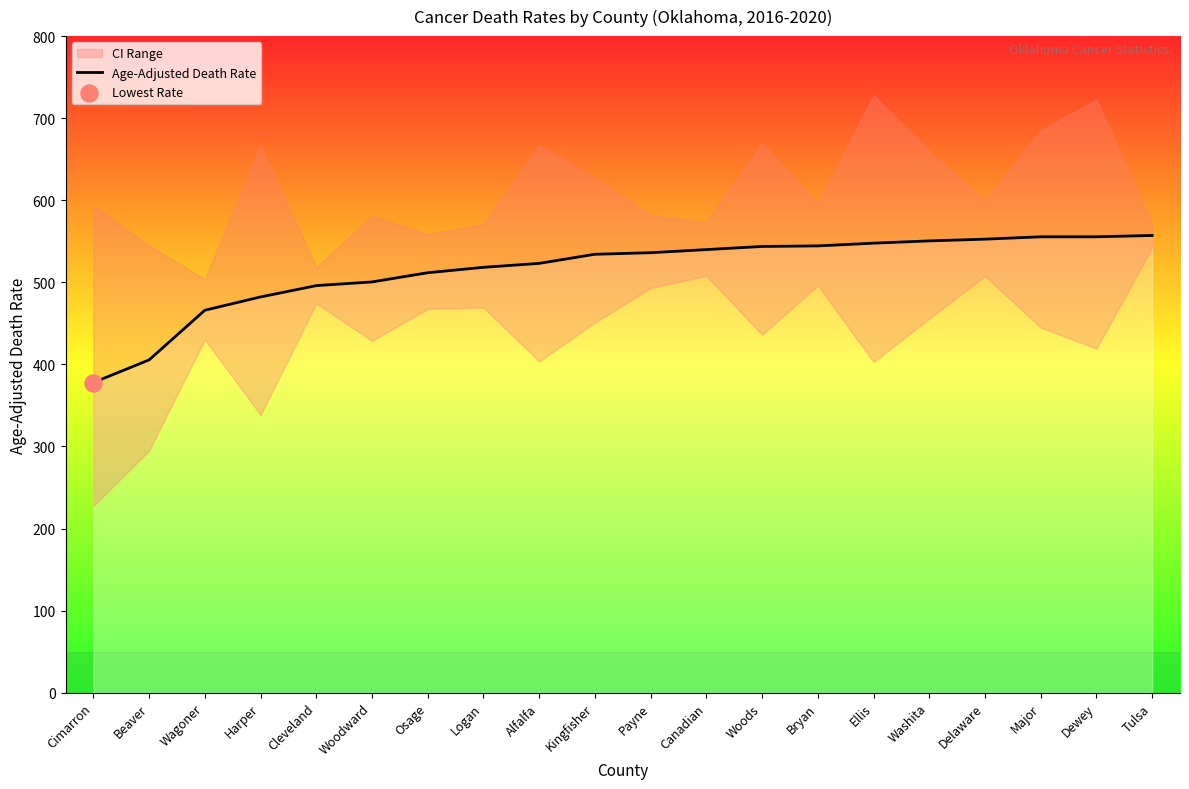

Between Cimarron and Bryan, which is larger?

Bryan